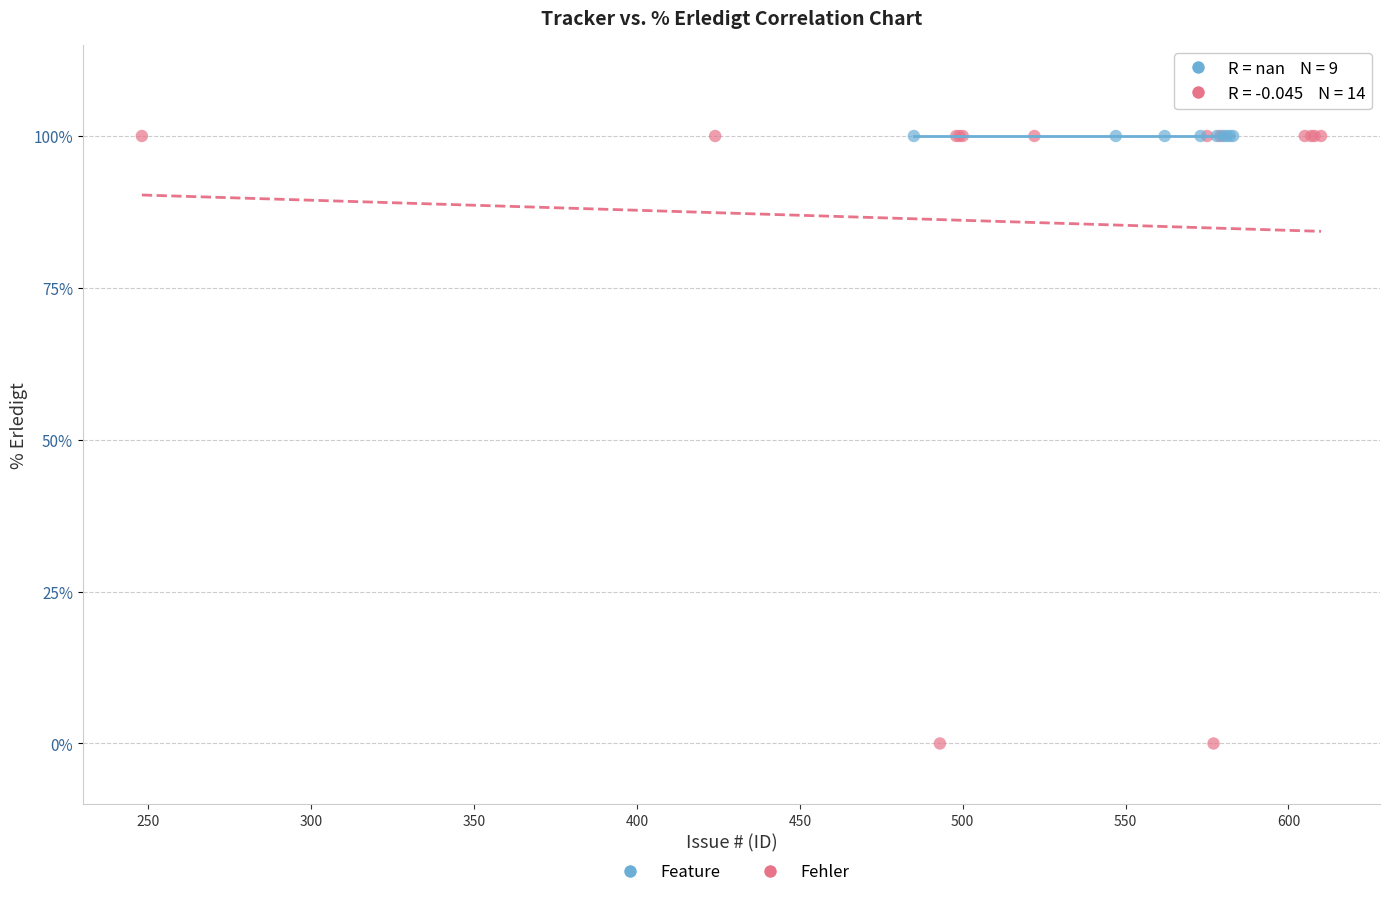

Which series contains the lowest Y value?

Fehler